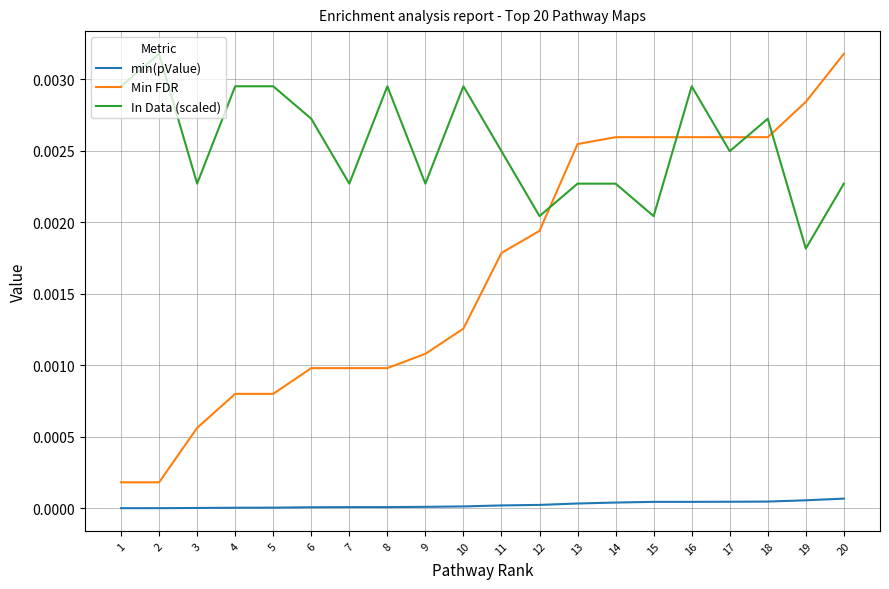

Does the chart have visible grid lines?

Yes